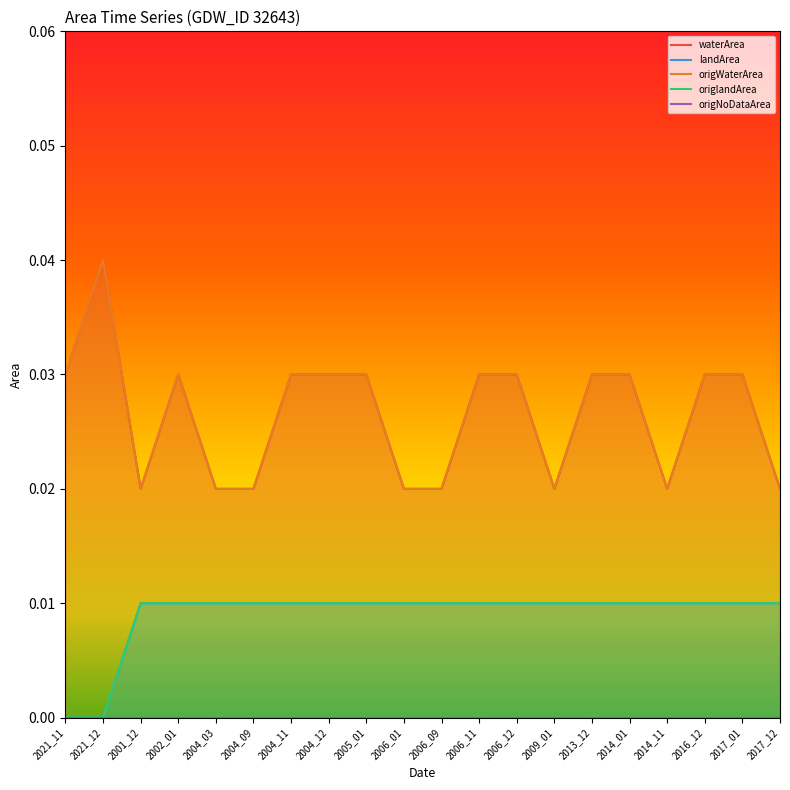

True or false: origlandArea has a value of 0.0 at 2013_12.

False